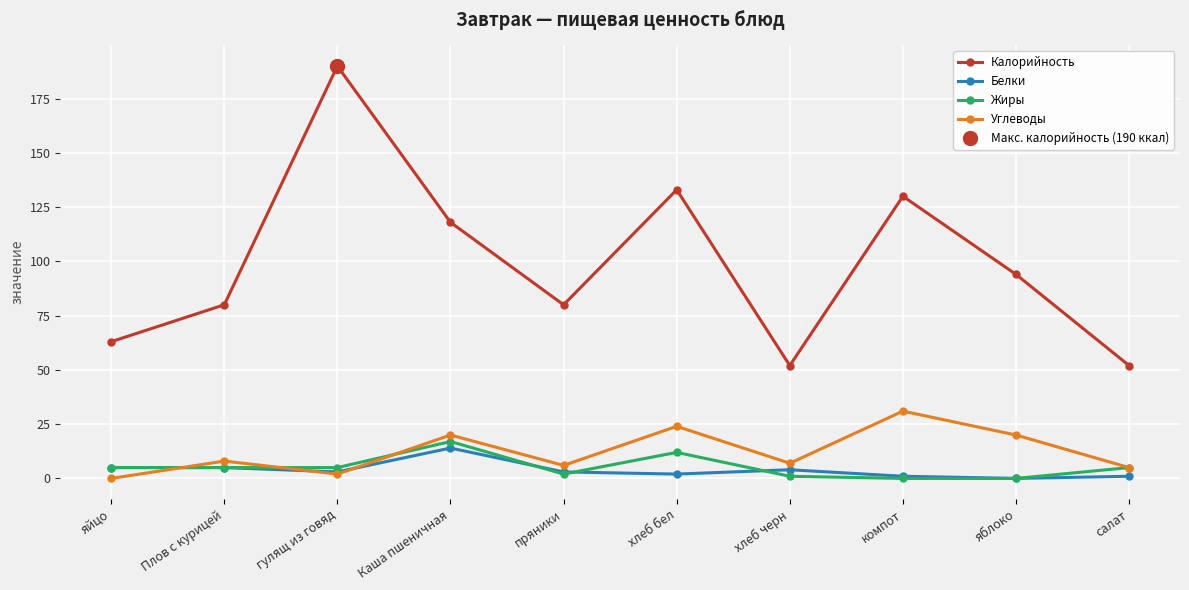

Reading left to right, transcribe all the data shown in this chart.

Калорийность: яйцо=63	Плов с курицей=80	гулящ из говяд=190	Каша пшеничная=118	пряники=80	хлеб бел=133	хлеб черн=52	компот=130	яблоко=94	салат=52
Белки: яйцо=5	Плов с курицей=5	гулящ из говяд=3	Каша пшеничная=14	пряники=3	хлеб бел=2	хлеб черн=4	компот=1	яблоко=0	салат=1
Жиры: яйцо=5	Плов с курицей=5	гулящ из говяд=5	Каша пшеничная=17	пряники=2	хлеб бел=12	хлеб черн=1	компот=0	яблоко=0	салат=5
Углеводы: яйцо=0	Плов с курицей=8	гулящ из говяд=2	Каша пшеничная=20	пряники=6	хлеб бел=24	хлеб черн=7	компот=31	яблоко=20	салат=5